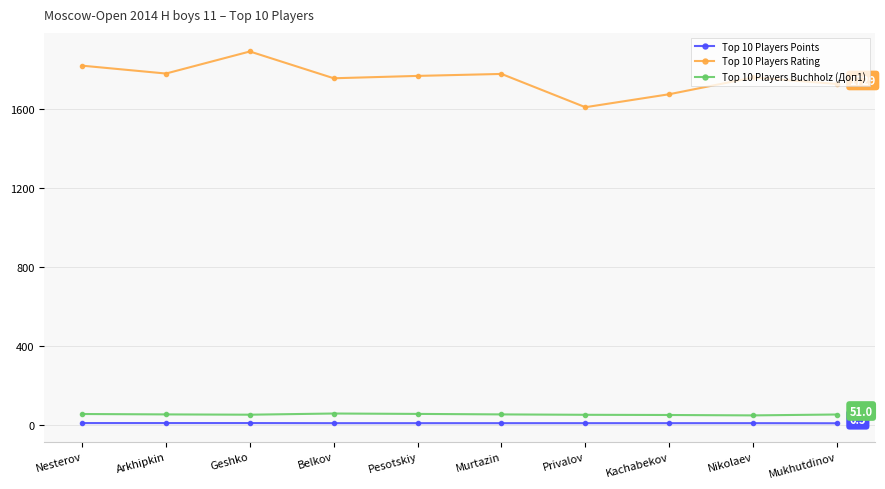

Which series has the largest range (max minus min)?

Top 10 Players Rating